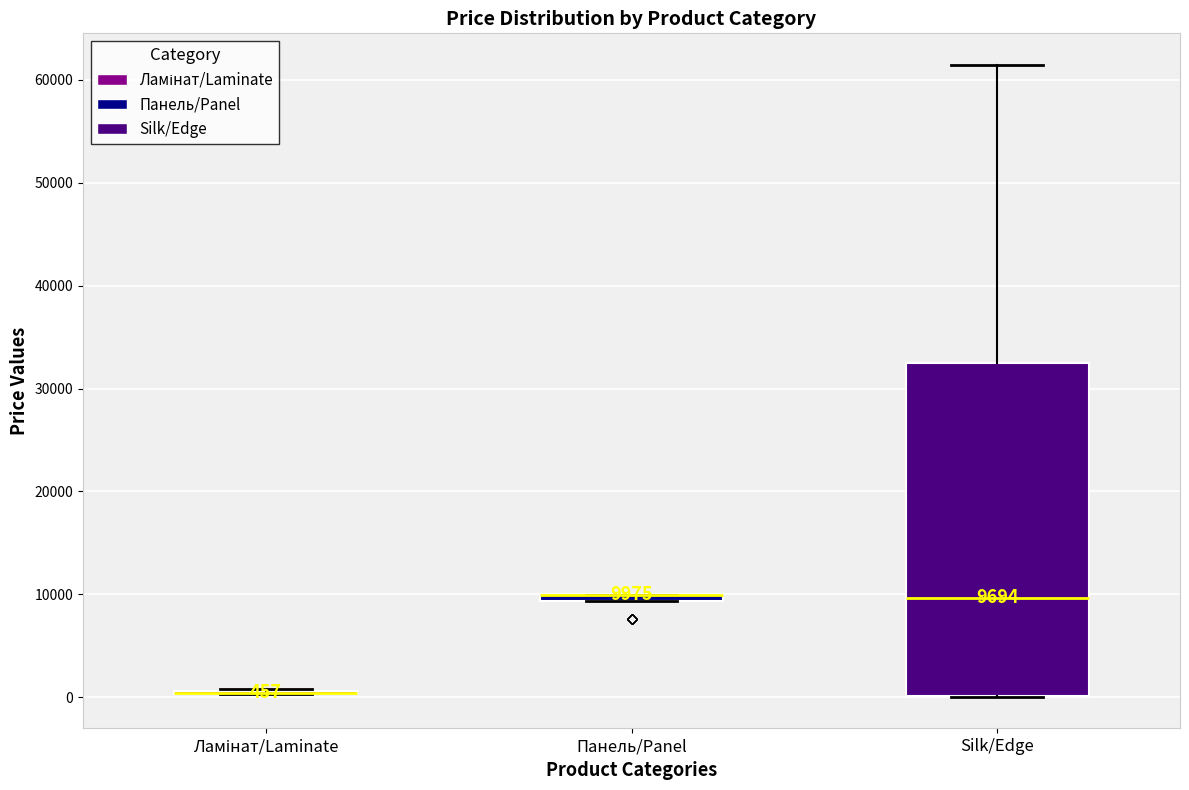

Which box is the tallest, from its lower edge to its upper edge?

Silk/Edge